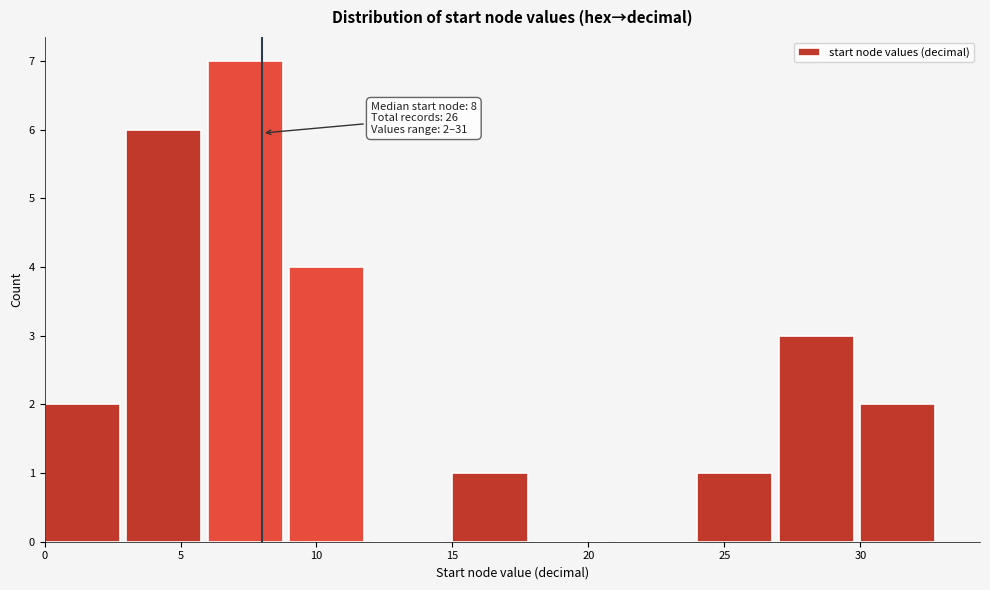

Over which range of the x-axis is the bar tallest?

6 to 9